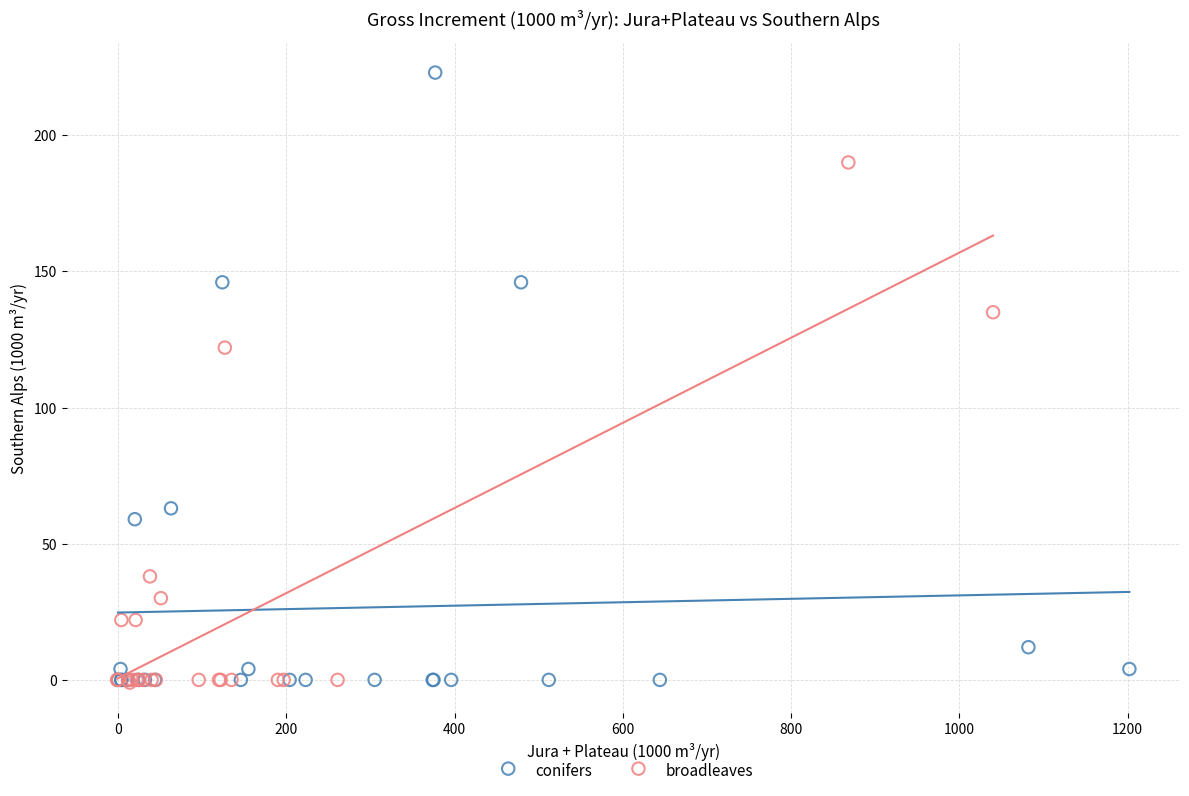

Which series has the widest spread of Y values?

conifers